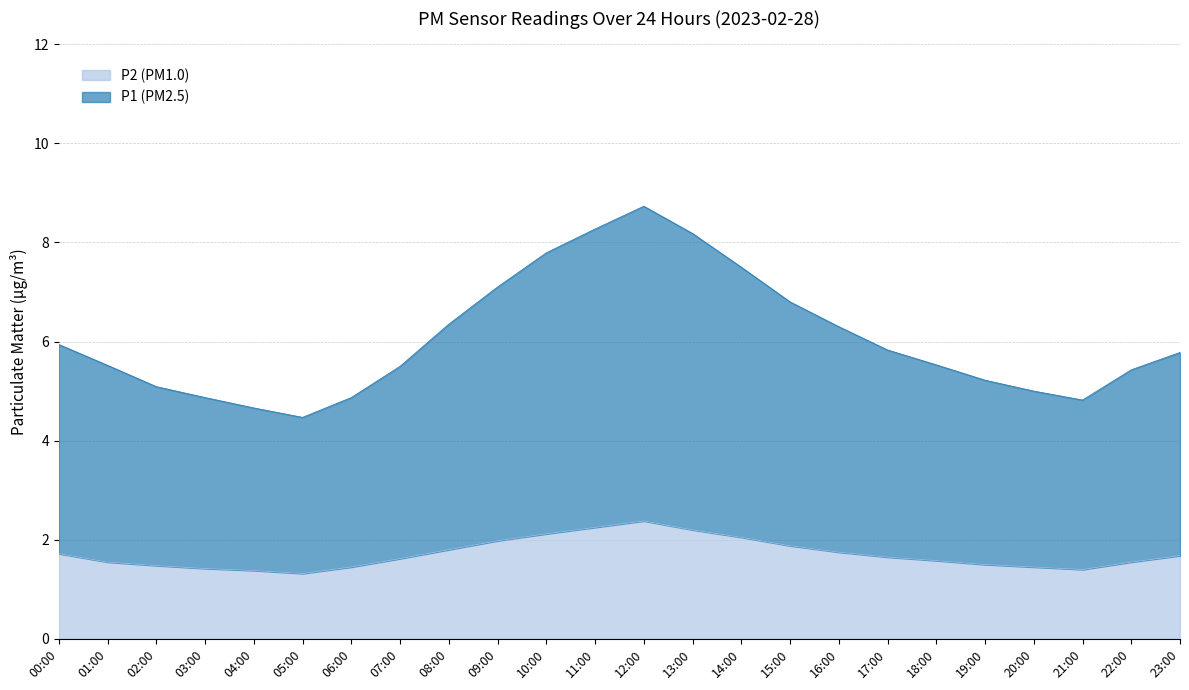

List the series in order of their overall mean, lowest first.

P2, P1